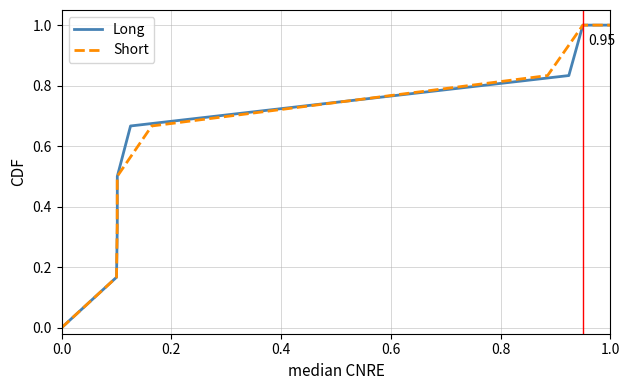

How many Short values are between 0 and 1?

8